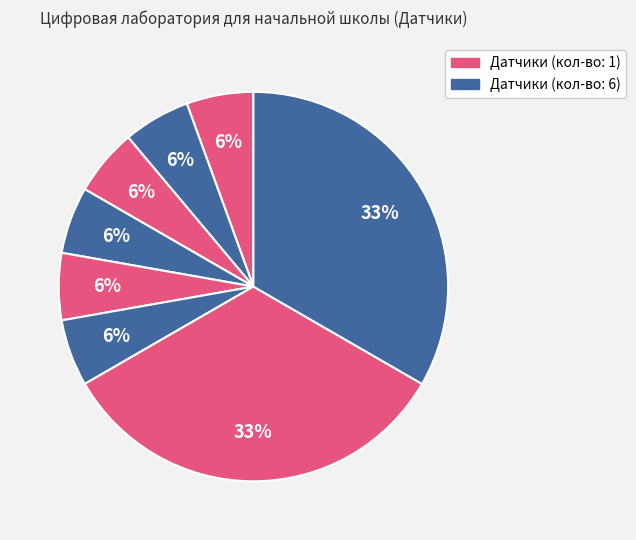

How many segments does this pie chart have?

8